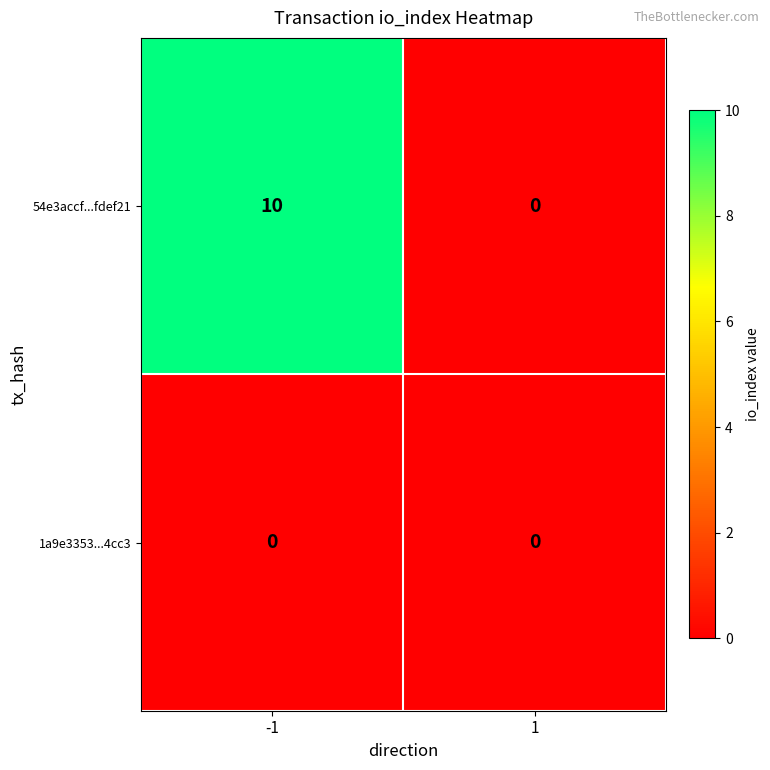

List the series in order of their peak value, lowest first.

1a9e3353...4cc3, 54e3accf...fdef21